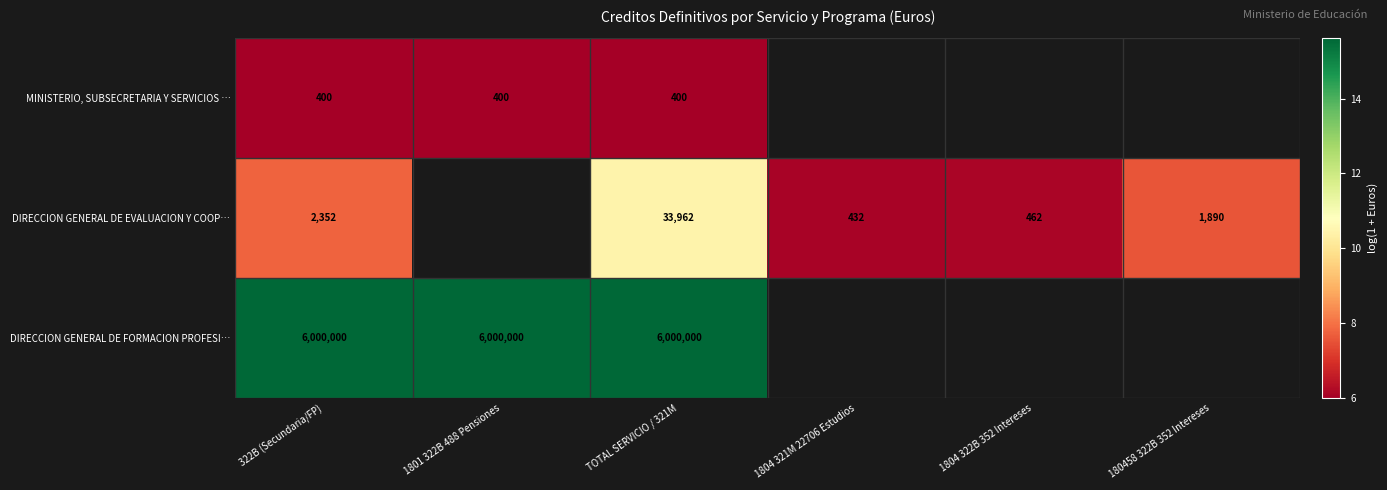

True or false: DIRECCION GENERAL DE EVALUACION Y COOP… has a value of 4.3 at 180458 322B 352 Intereses.

False